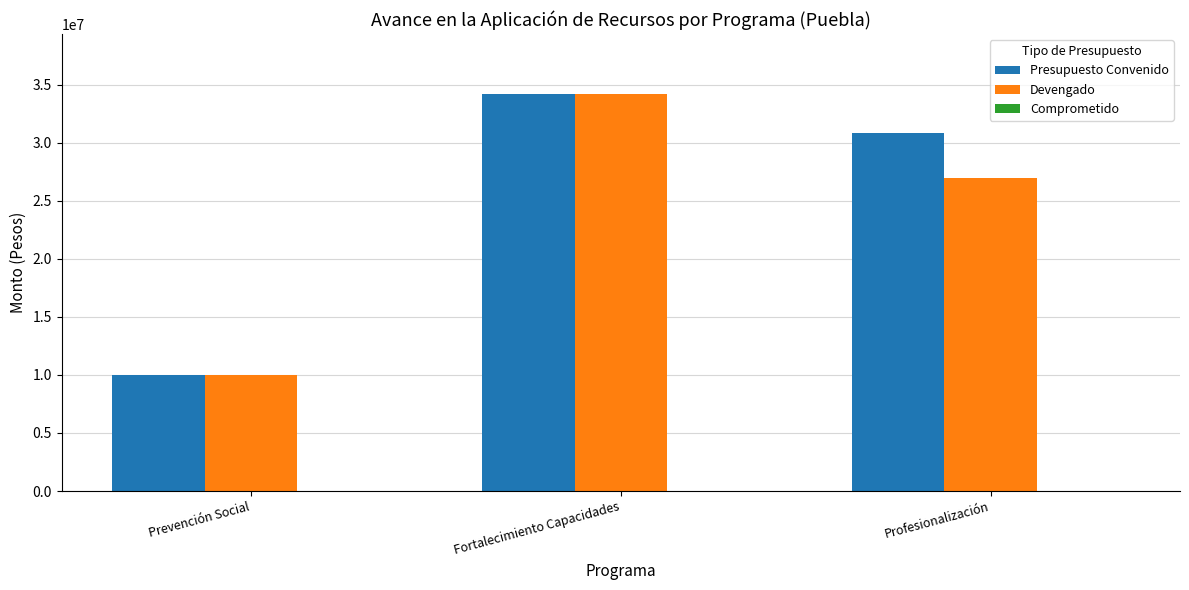

List the labels in order of Presupuesto Convenido value, largest first.

Fortalecimiento Capacidades, Profesionalización, Prevención Social